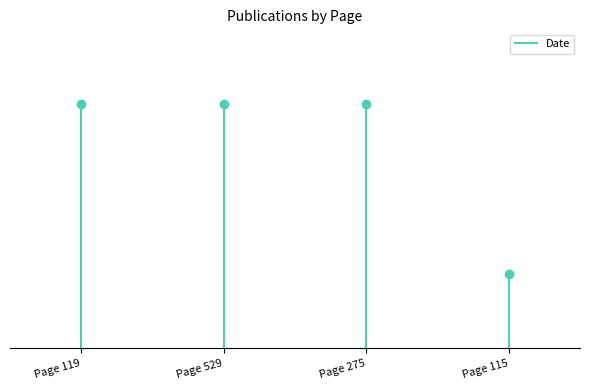

What is the value of the 1st point from the left?

1980